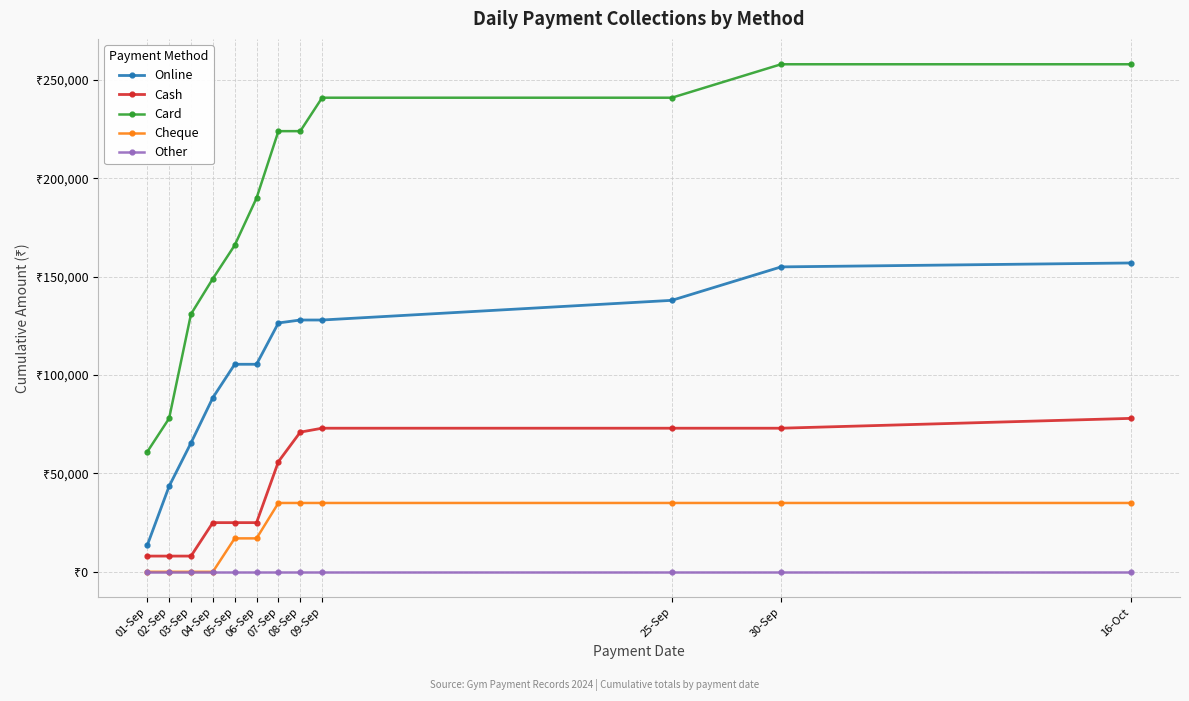

What is the difference between the second highest and second lowest values in the Cash series?

65000